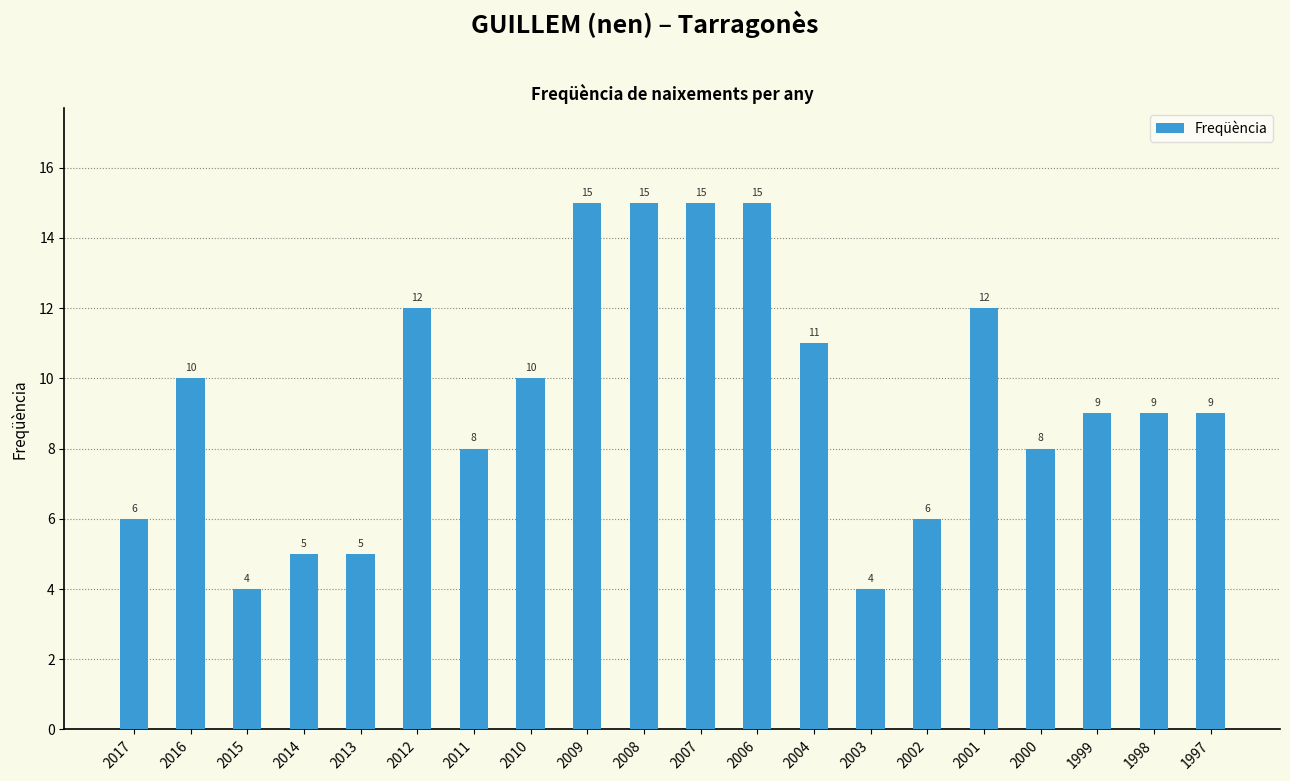

What is the minimum value shown in the chart?

4